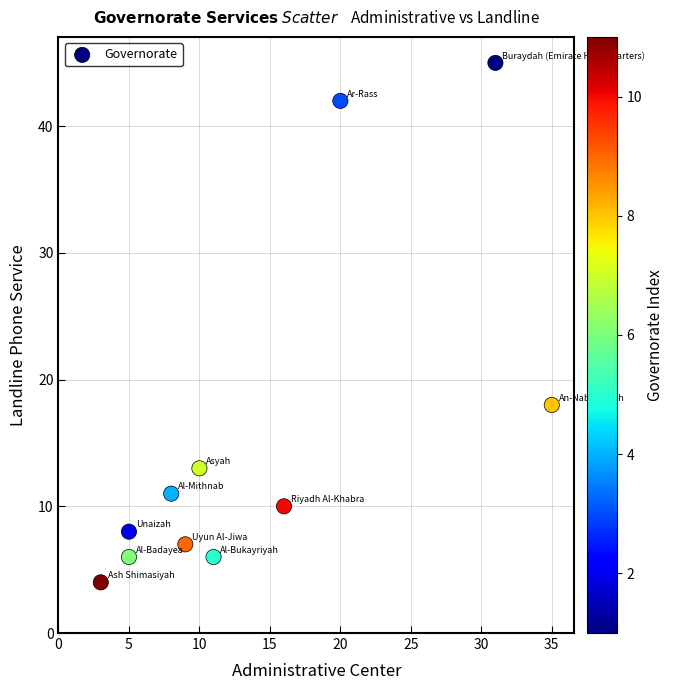

What is the average Y value?

15